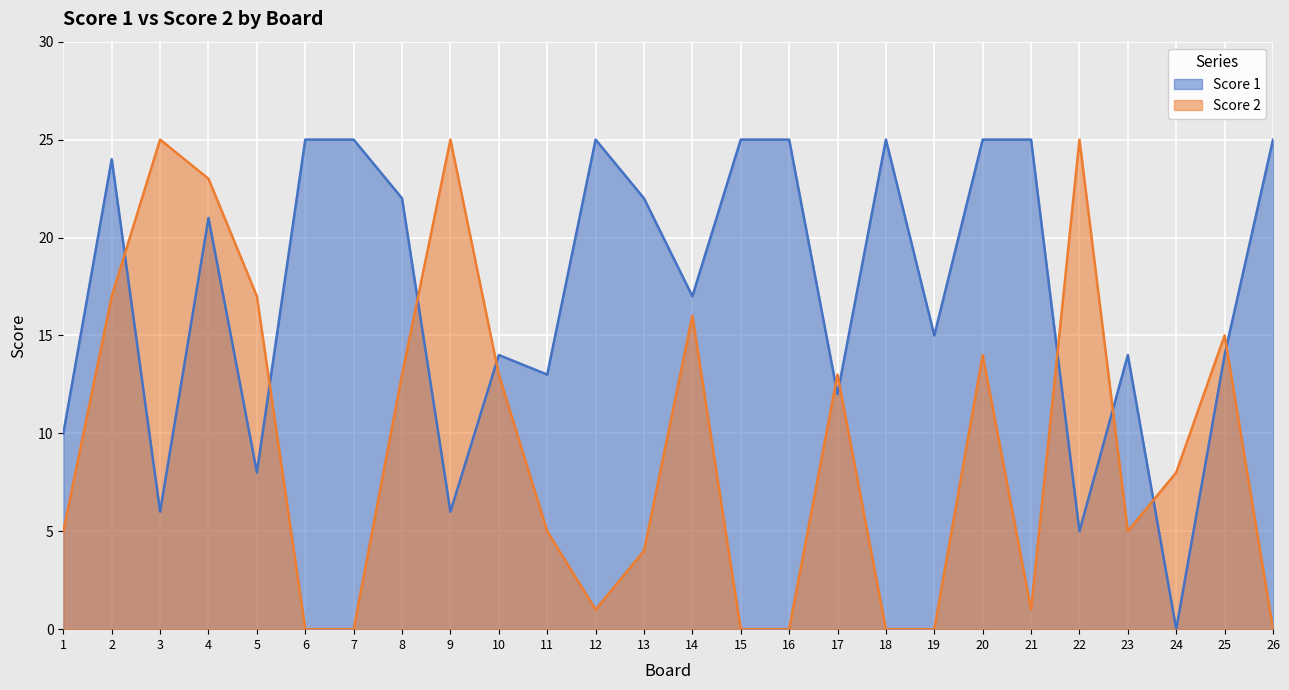

How many interior local peaks does the Score 1 series have?

6